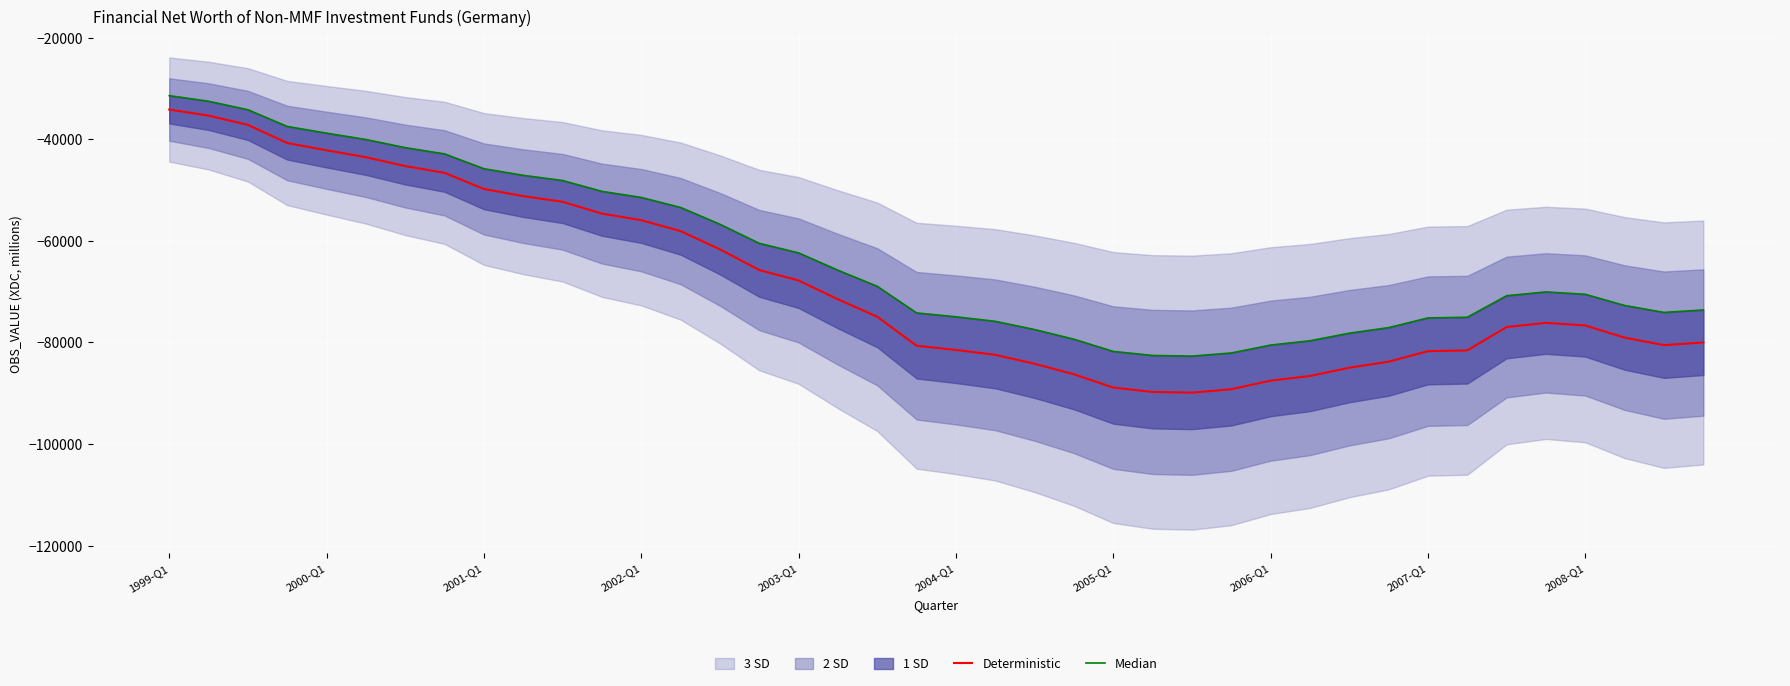

At which label does Median reach its minimum?

26